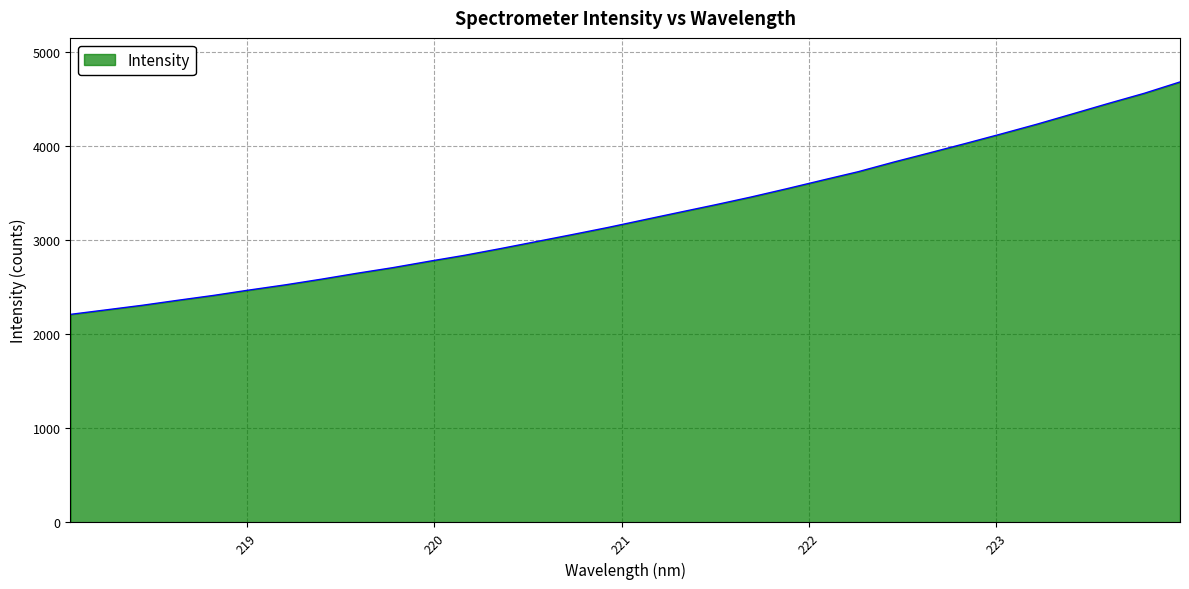

Does the chart display data point markers on the line(s)?

No